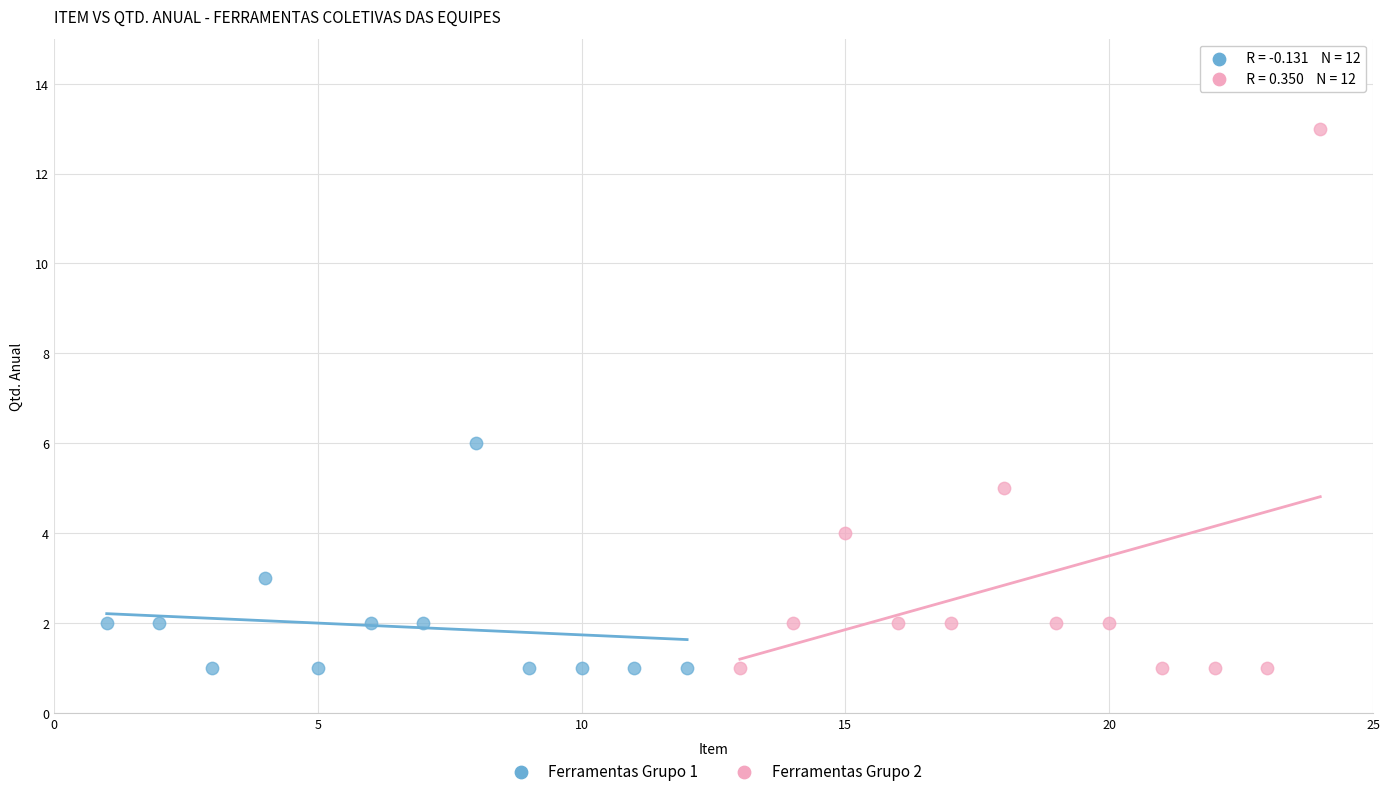

Which series reaches the maximum Y coordinate?

Ferramentas Grupo 2